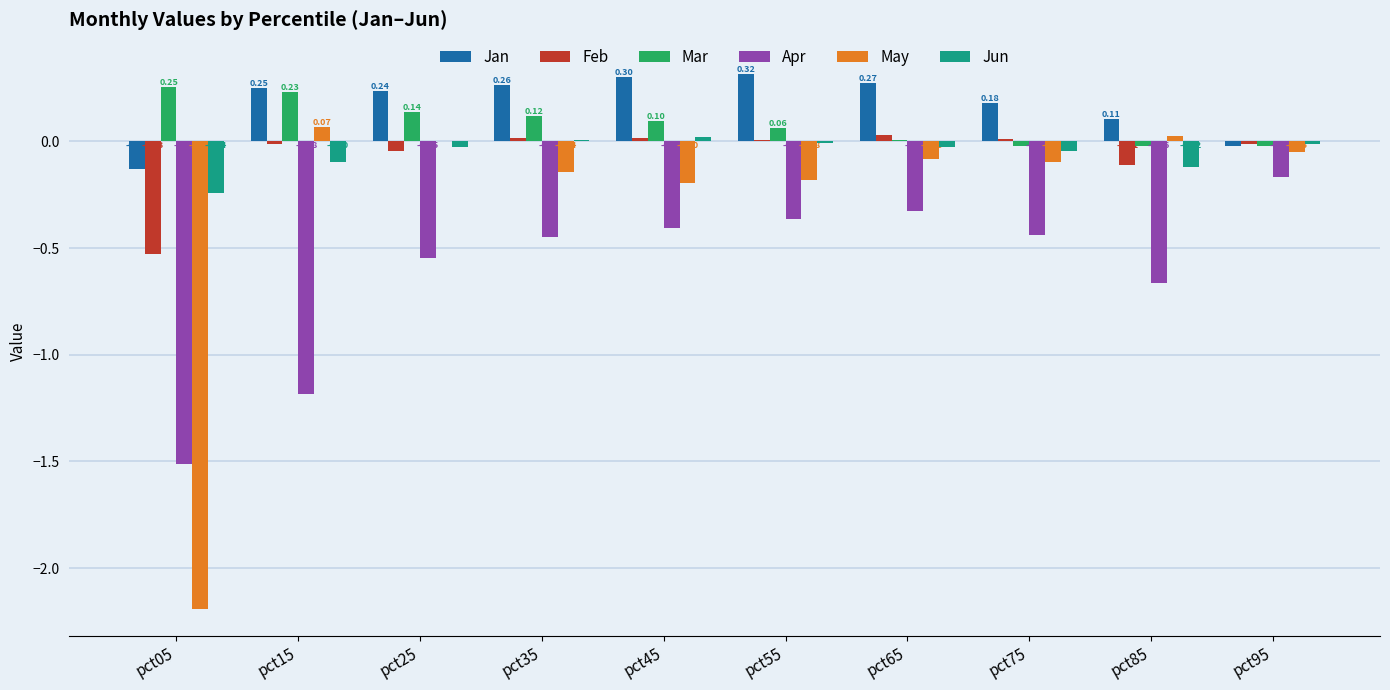

At which category does the chart reach its peak across all series?

pct55